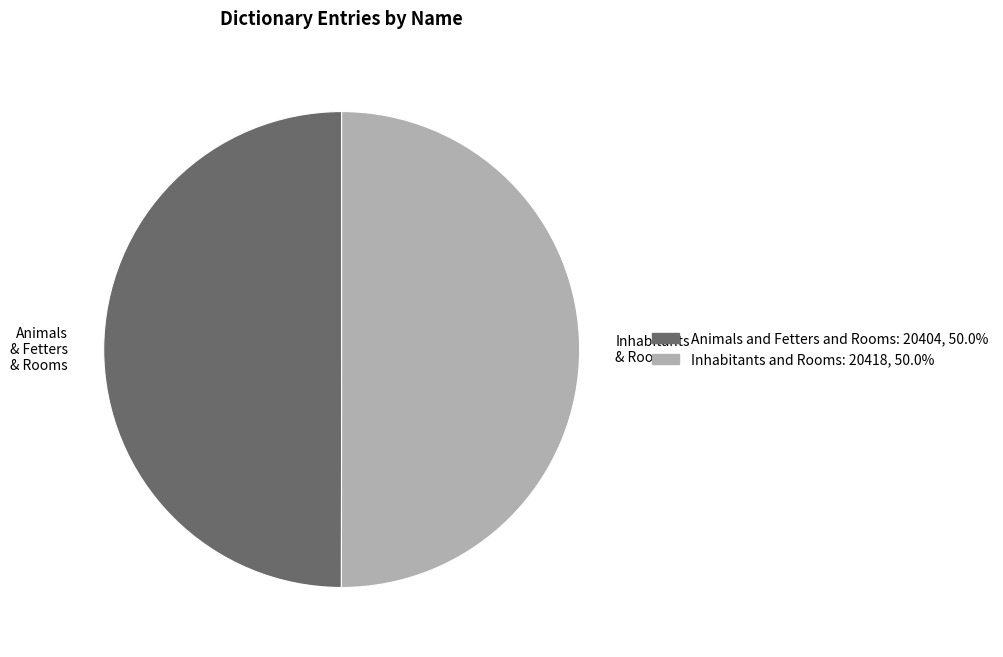

Is it true that Inhabitants and Rooms is 50% of the pie?

True